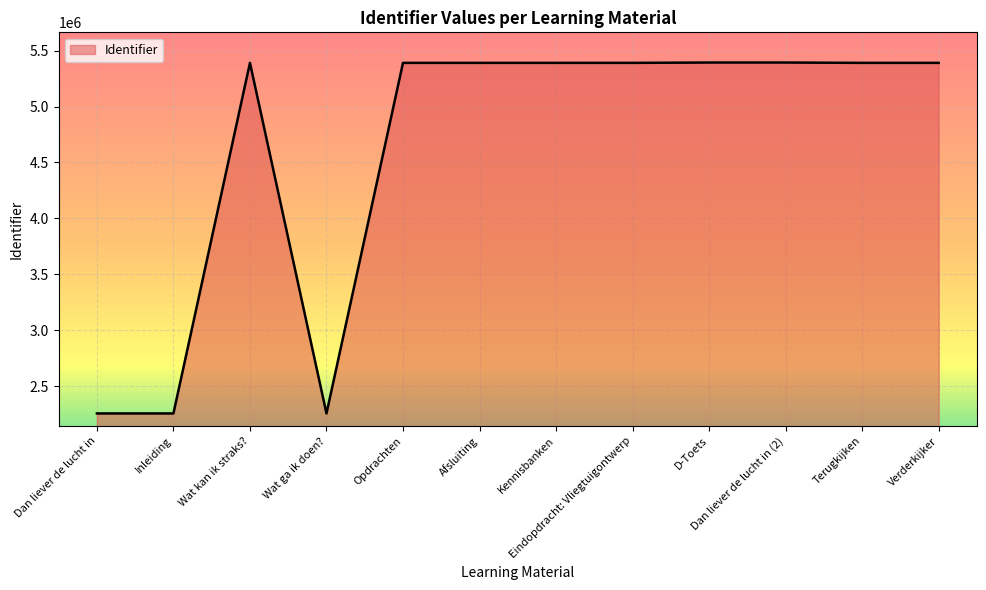

Approximately how many times larger is the value at Afsluiting compared to D-Toets?

1.0